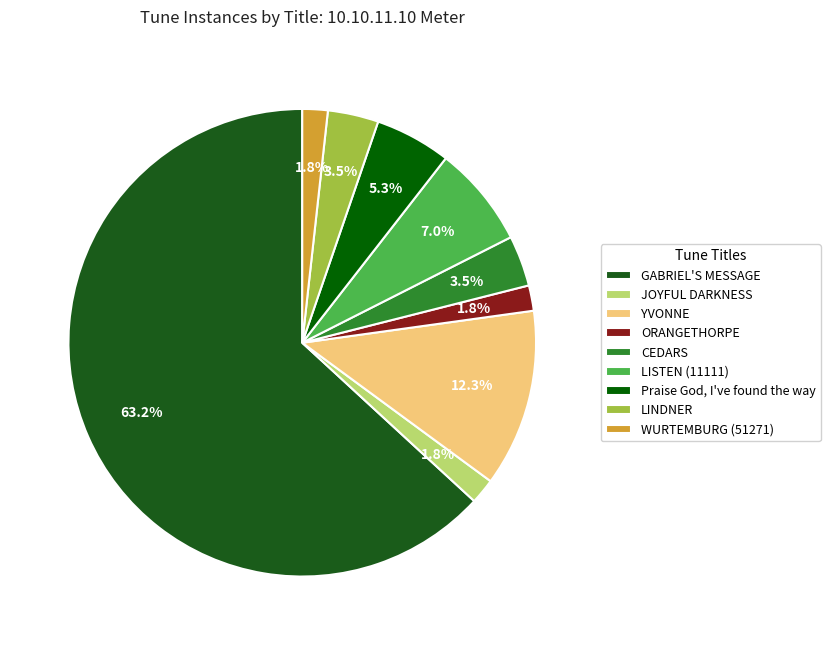

Which slice is the largest?

GABRIEL'S MESSAGE